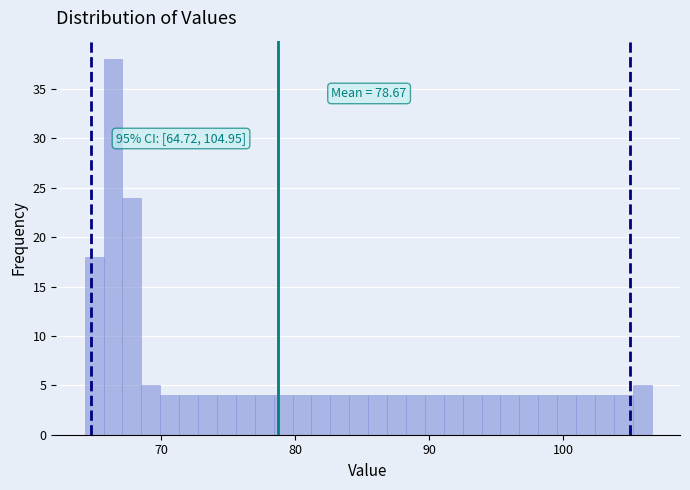

Read against the x-axis, roughly where is the centre of the tallest bar?

66